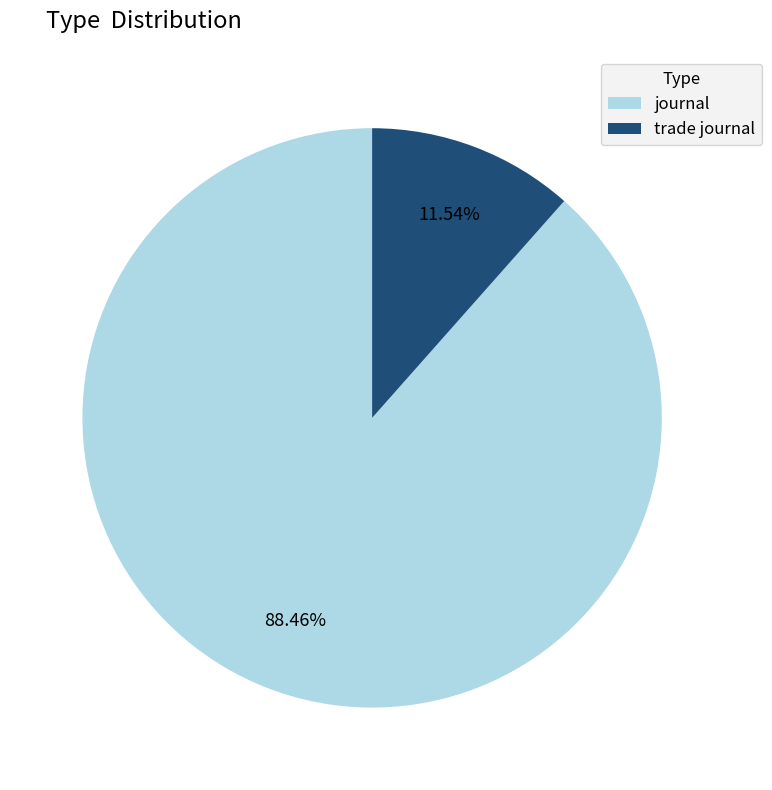

Does trade journal represent more than half of the total?

No